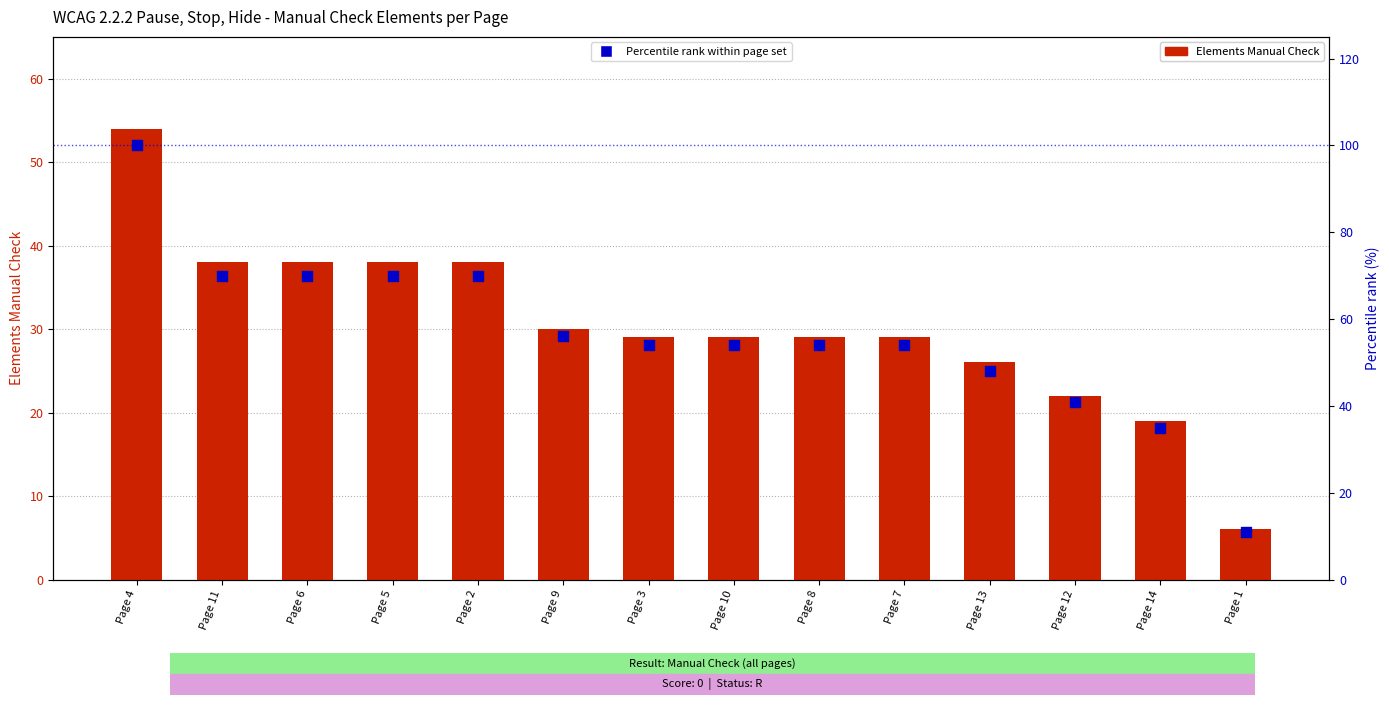

Which series contains the lowest Y value?

Elements Manual Check